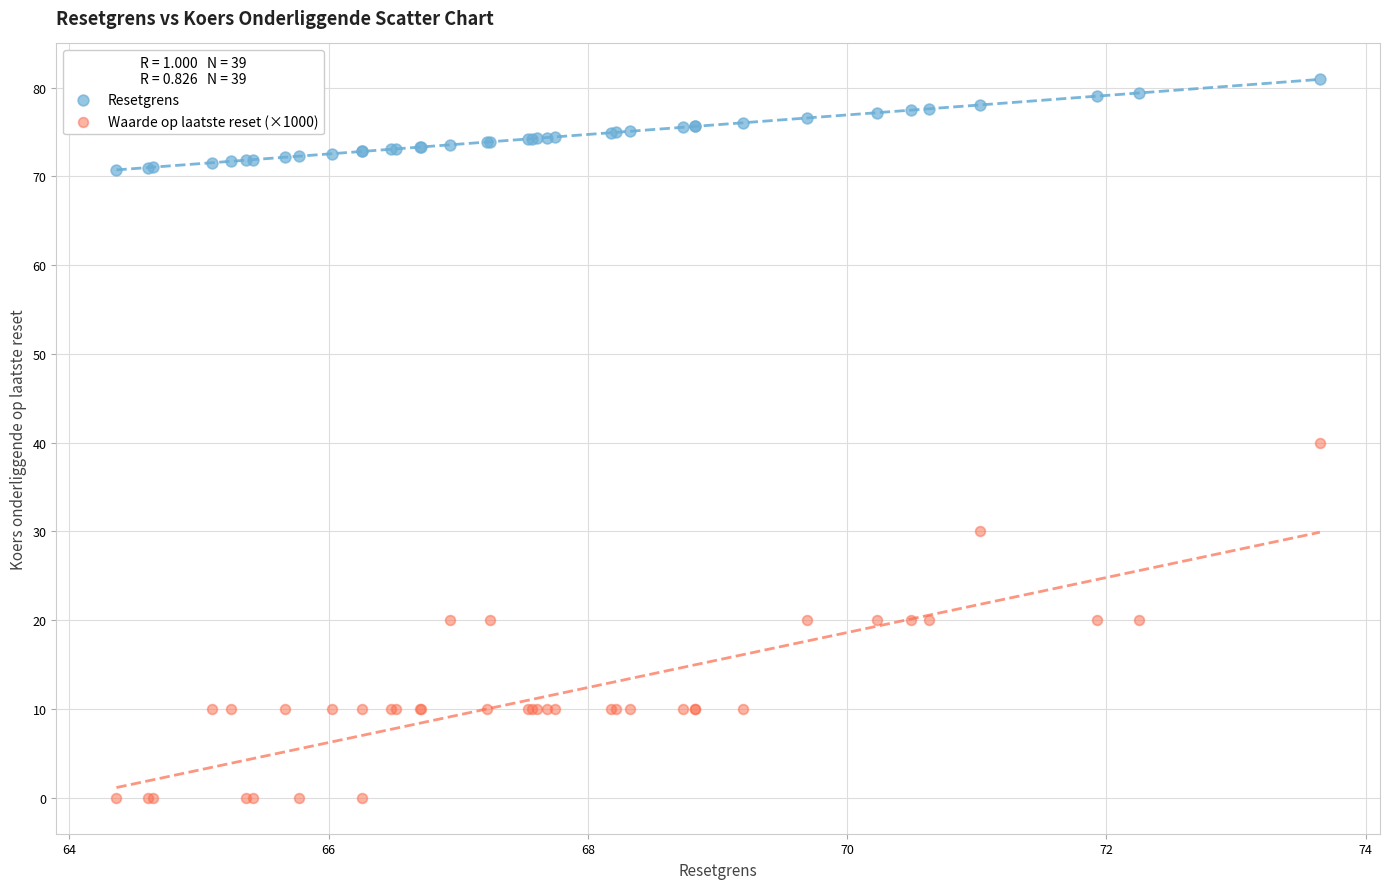

Which series contains the lowest Y value?

Waarde op laatste reset (×1000)